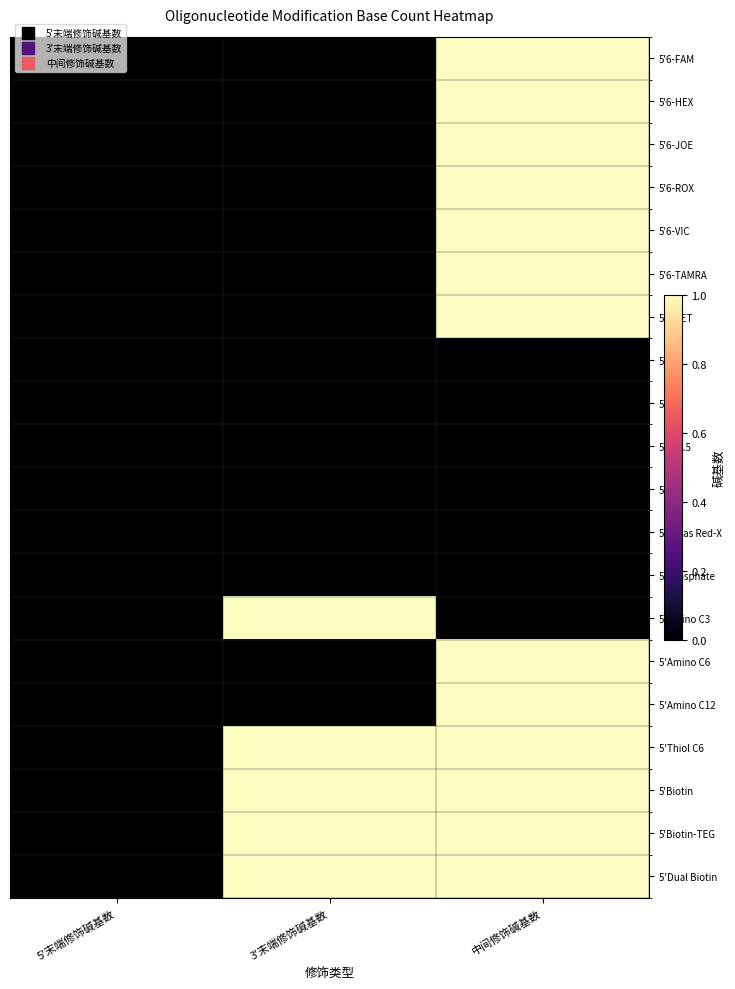

Reading left to right, list all the values displayed in this chart.

5'6-FAM: 5'末端修饰碱基数=0	3'末端修饰碱基数=0	中间修饰碱基数=1
5'6-HEX: 5'末端修饰碱基数=0	3'末端修饰碱基数=0	中间修饰碱基数=1
5'6-JOE: 5'末端修饰碱基数=0	3'末端修饰碱基数=0	中间修饰碱基数=1
5'6-ROX: 5'末端修饰碱基数=0	3'末端修饰碱基数=0	中间修饰碱基数=1
5'6-VIC: 5'末端修饰碱基数=0	3'末端修饰碱基数=0	中间修饰碱基数=1
5'6-TAMRA: 5'末端修饰碱基数=0	3'末端修饰碱基数=0	中间修饰碱基数=1
5'6-TET: 5'末端修饰碱基数=0	3'末端修饰碱基数=0	中间修饰碱基数=1
5'CY3: 5'末端修饰碱基数=0	3'末端修饰碱基数=0	中间修饰碱基数=0
5'CY5: 5'末端修饰碱基数=0	3'末端修饰碱基数=0	中间修饰碱基数=0
5'CY5.5: 5'末端修饰碱基数=0	3'末端修饰碱基数=0	中间修饰碱基数=0
5'CY7: 5'末端修饰碱基数=0	3'末端修饰碱基数=0	中间修饰碱基数=0
5'Texas Red-X: 5'末端修饰碱基数=0	3'末端修饰碱基数=0	中间修饰碱基数=0
5'Phosphate: 5'末端修饰碱基数=0	3'末端修饰碱基数=0	中间修饰碱基数=0
5'Amino C3: 5'末端修饰碱基数=0	3'末端修饰碱基数=1	中间修饰碱基数=0
5'Amino C6: 5'末端修饰碱基数=0	3'末端修饰碱基数=0	中间修饰碱基数=1
5'Amino C12: 5'末端修饰碱基数=0	3'末端修饰碱基数=0	中间修饰碱基数=1
5'Thiol C6: 5'末端修饰碱基数=0	3'末端修饰碱基数=1	中间修饰碱基数=1
5'Biotin: 5'末端修饰碱基数=0	3'末端修饰碱基数=1	中间修饰碱基数=1
5'Biotin-TEG: 5'末端修饰碱基数=0	3'末端修饰碱基数=1	中间修饰碱基数=1
5'Dual Biotin: 5'末端修饰碱基数=0	3'末端修饰碱基数=1	中间修饰碱基数=1